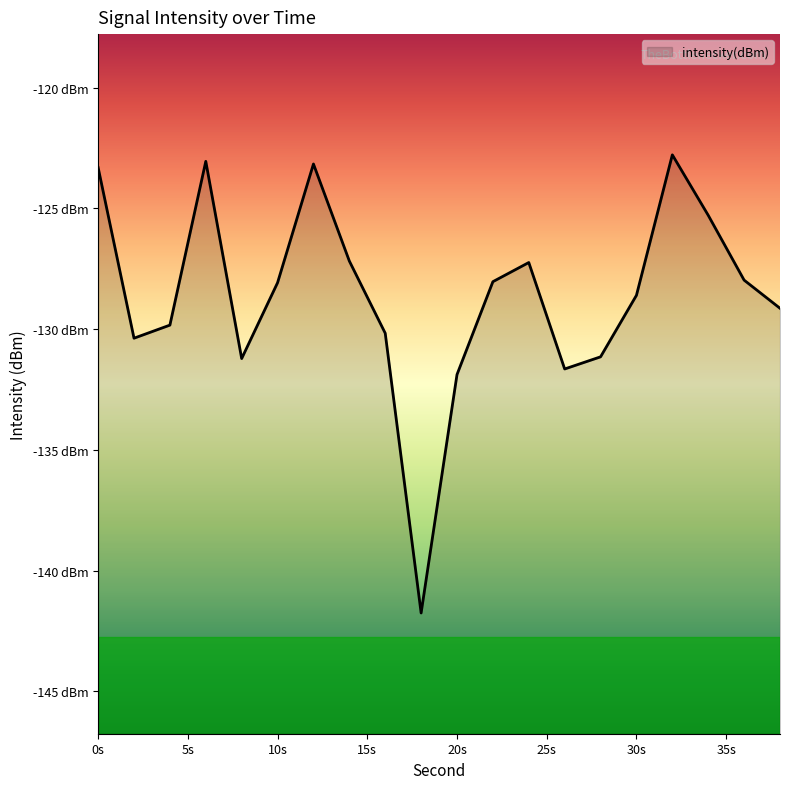

At which label is the value closest to -132?

20s